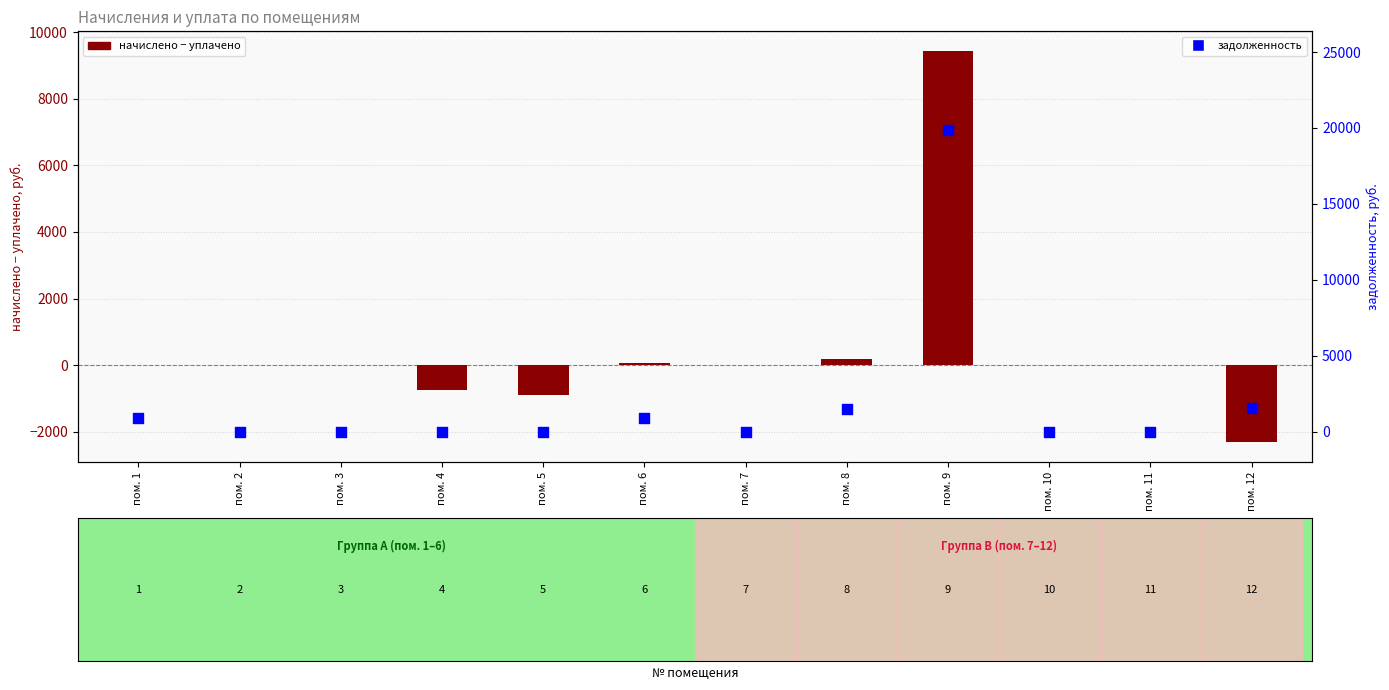

Which series has the largest total across all categories?

задолженность